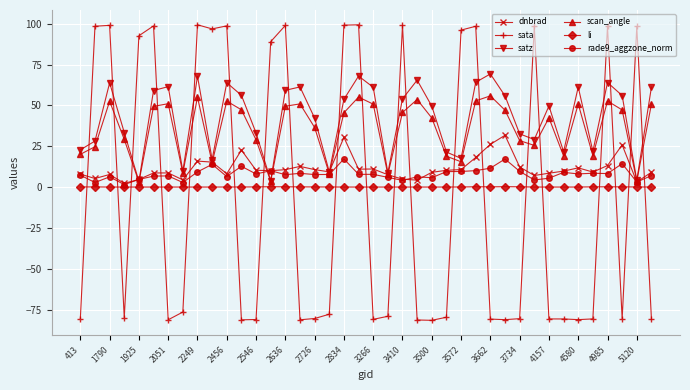

What is the minimum value shown in the chart?

-81.6